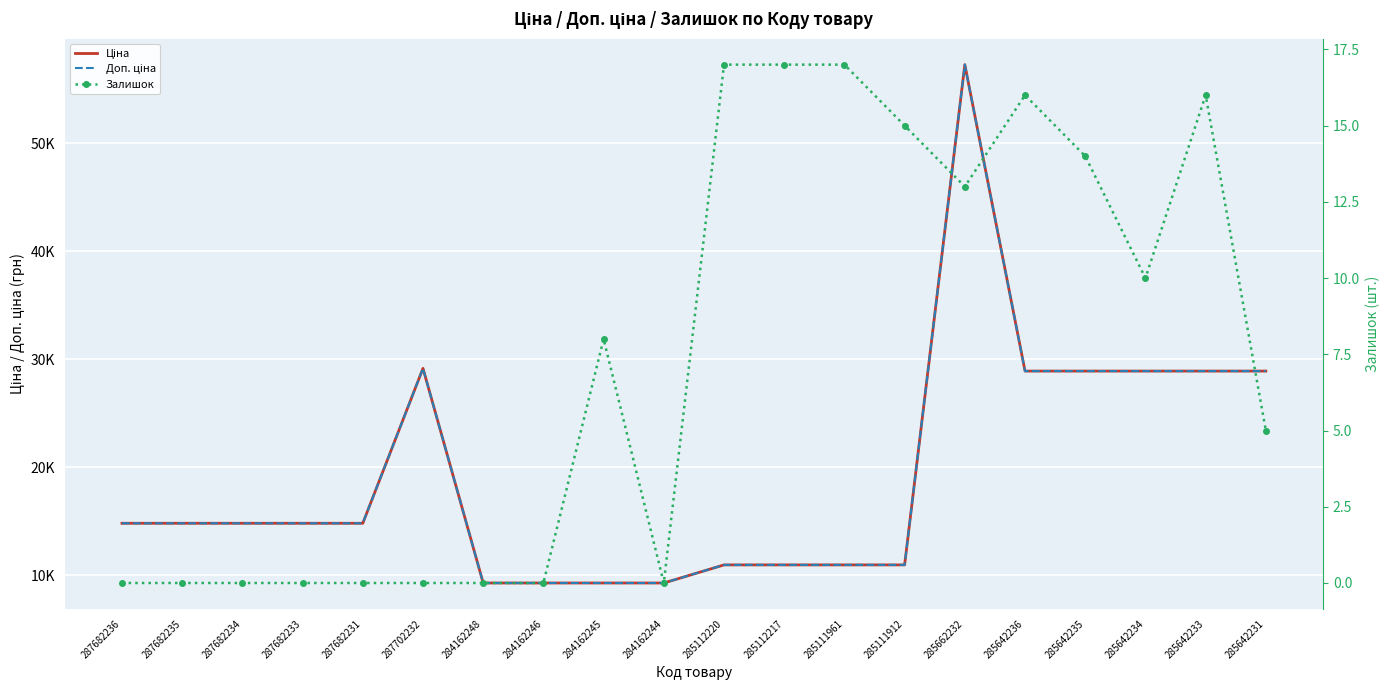

Is it true that Доп. ціна equals 38282.2 at 285662232?

False